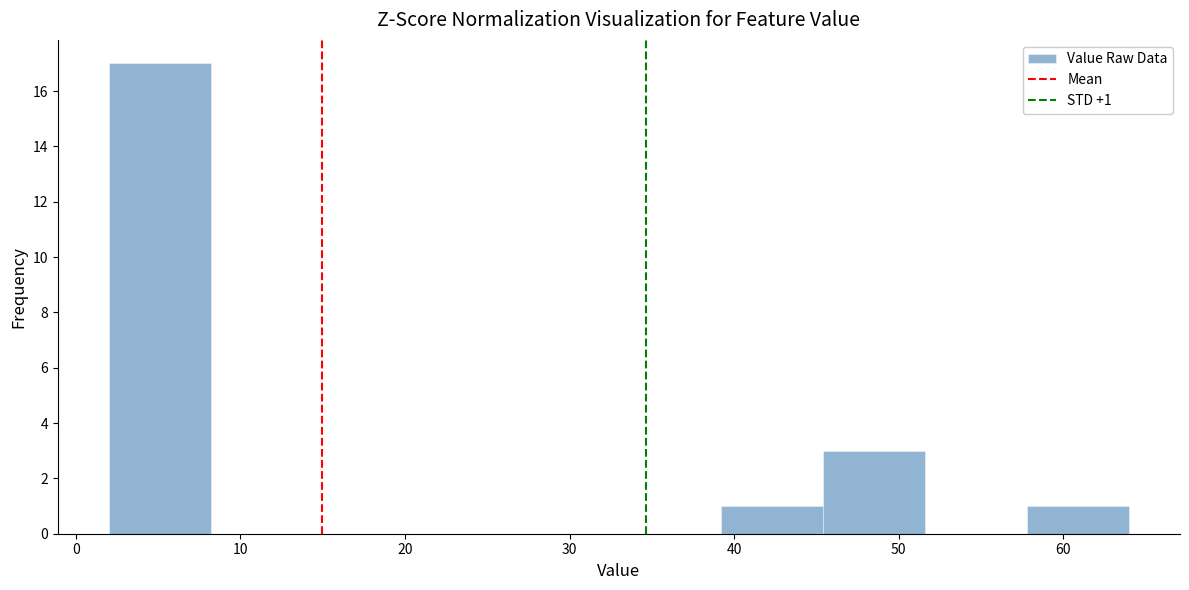

Over which range of the x-axis is the bar tallest?

2.0 to 8.2